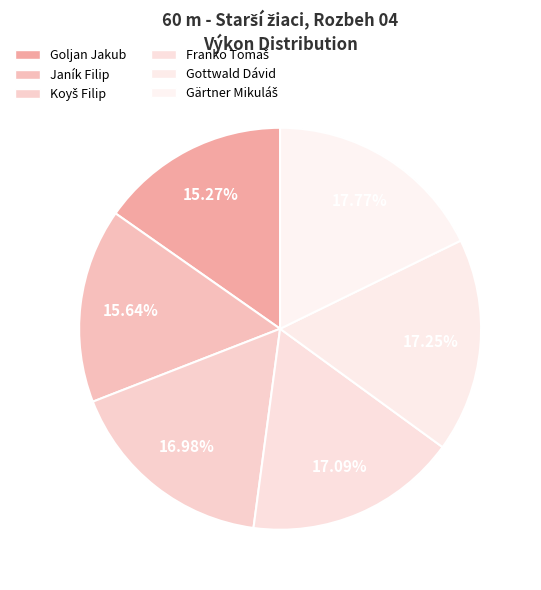

To the nearest percent, what is the average slice percentage?

17%